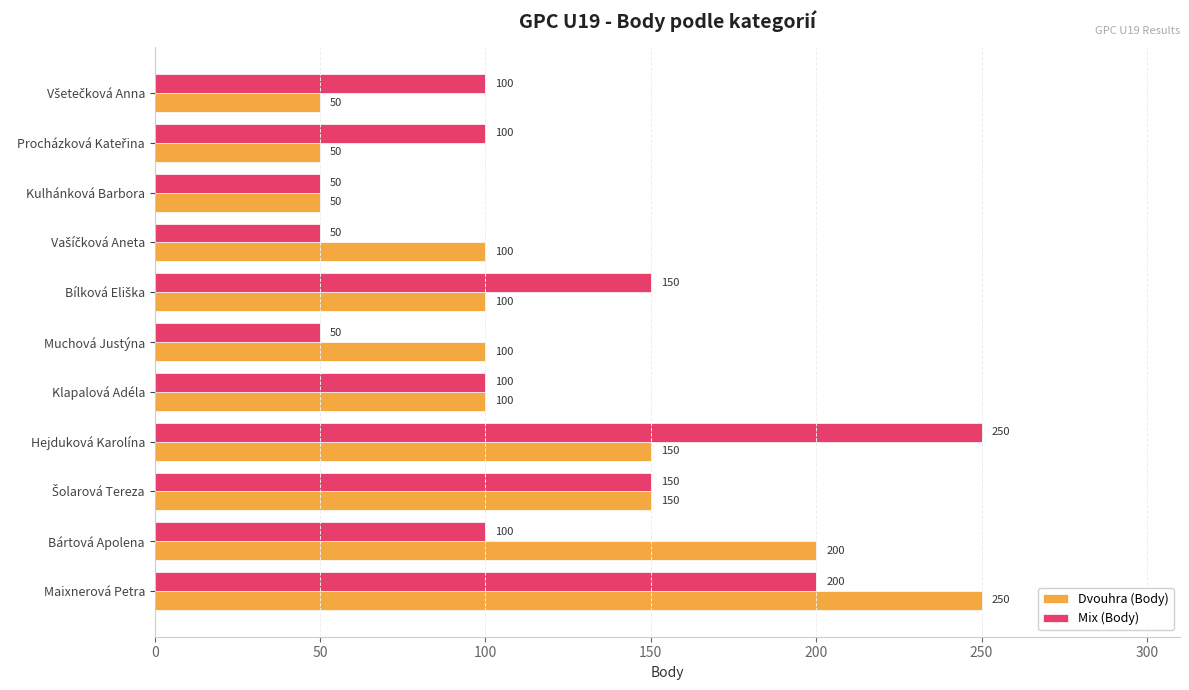

What is the average value of the Dvouhra (Body) series?

118